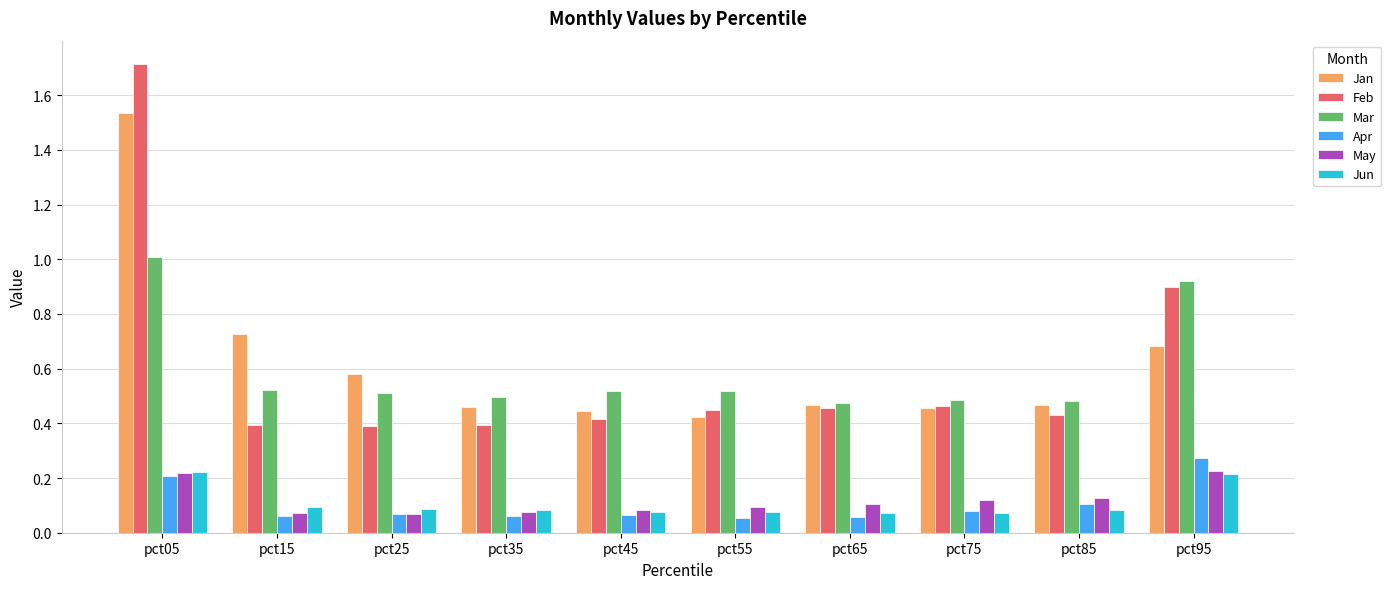

What is the sum of all May values?

1.2